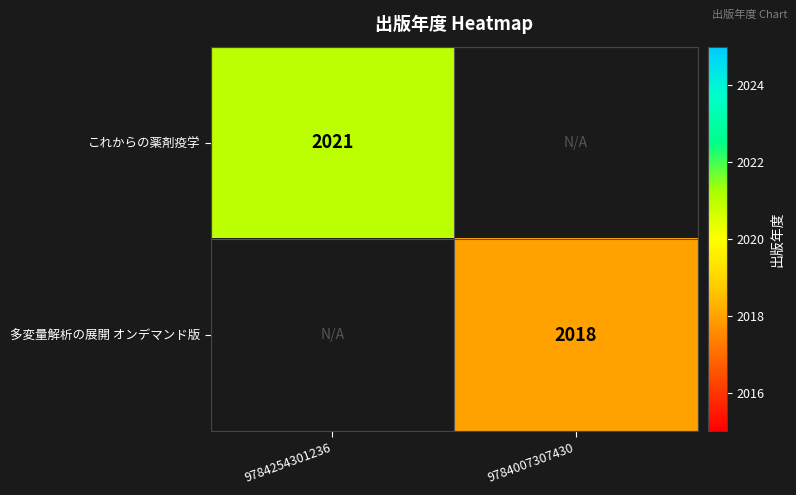

The value of これからの薬剤疫学 at 9784254301236 is 2021. True or false?

True